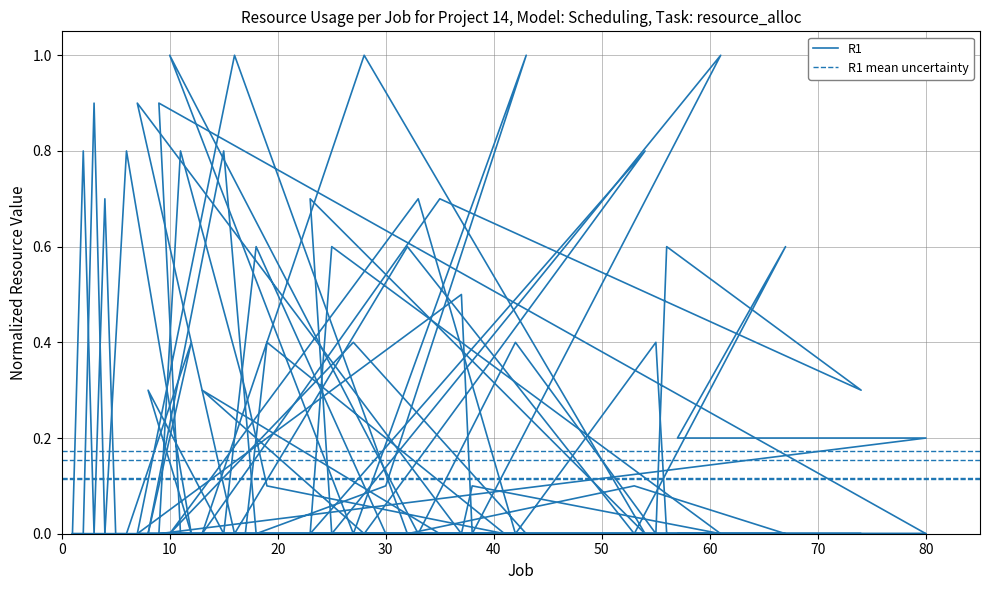

Which series has the widest spread of values?

R1